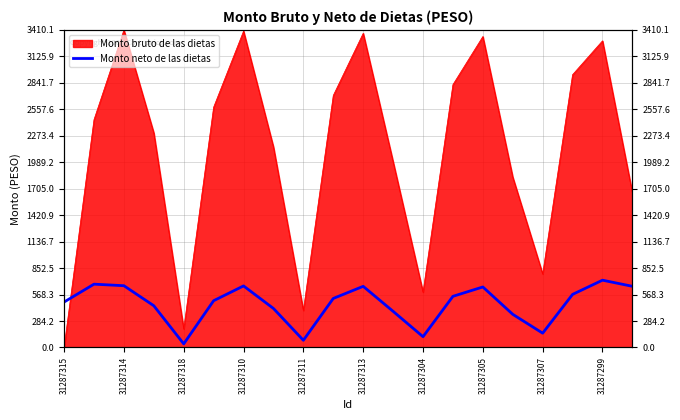

Reading left to right, extract all data points from this chart.

487.9	679.9	663.3	448.2	38.7	502.2	661.0	418.9	77.3	526.6	656.5	388.1	115.7	549.3	649.7	356.1	153.6	570.1	722.6	656.8